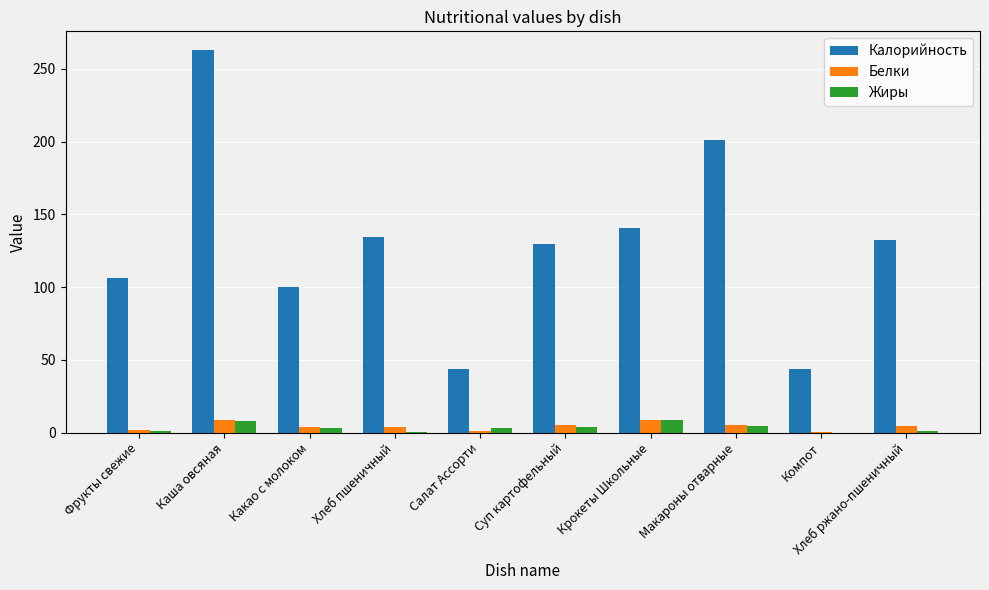

True or false: Калорийность has a value of 31.0 at Какао с молоком.

False